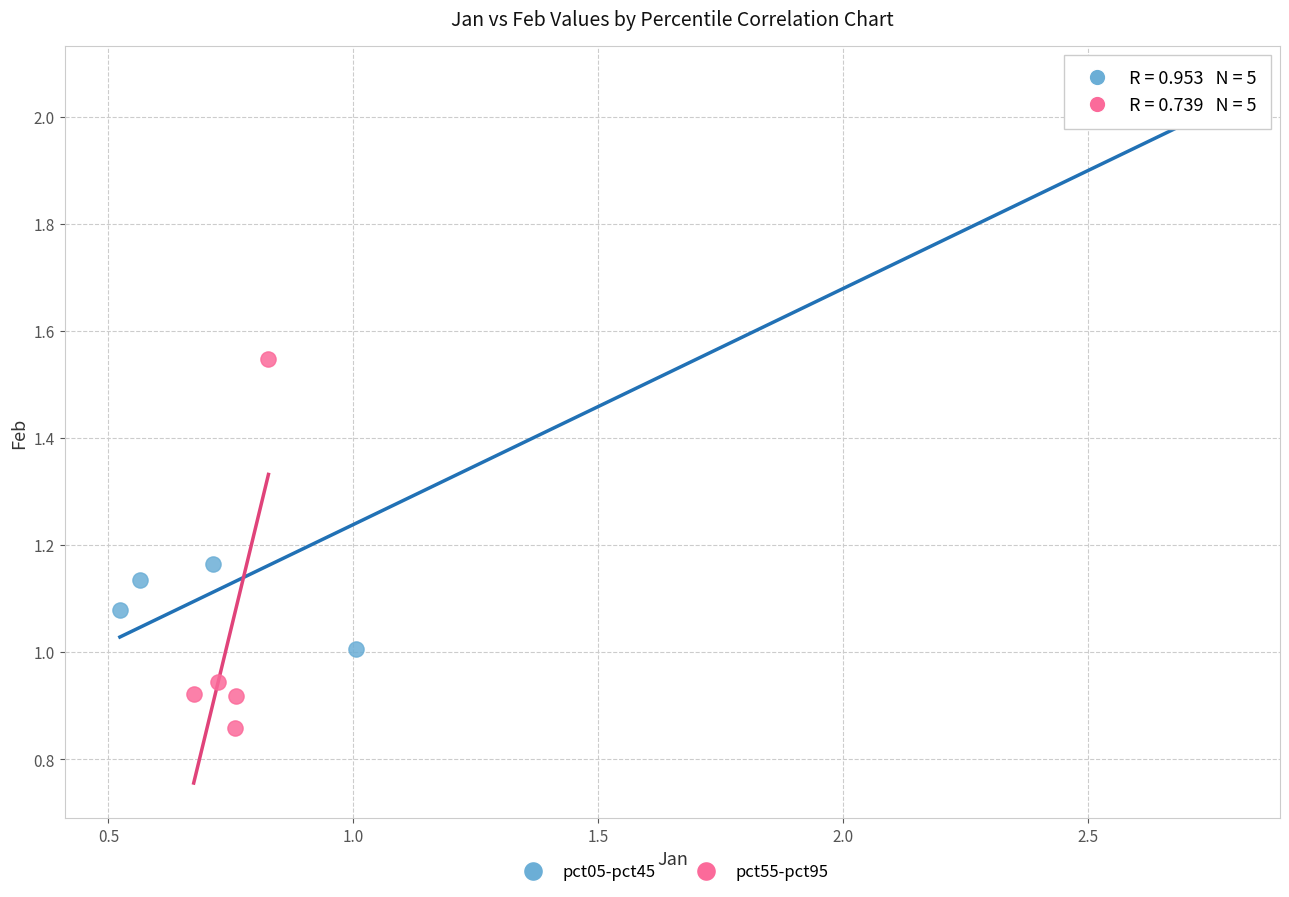

What are all the series names shown in the legend?

pct05-pct45, pct55-pct95